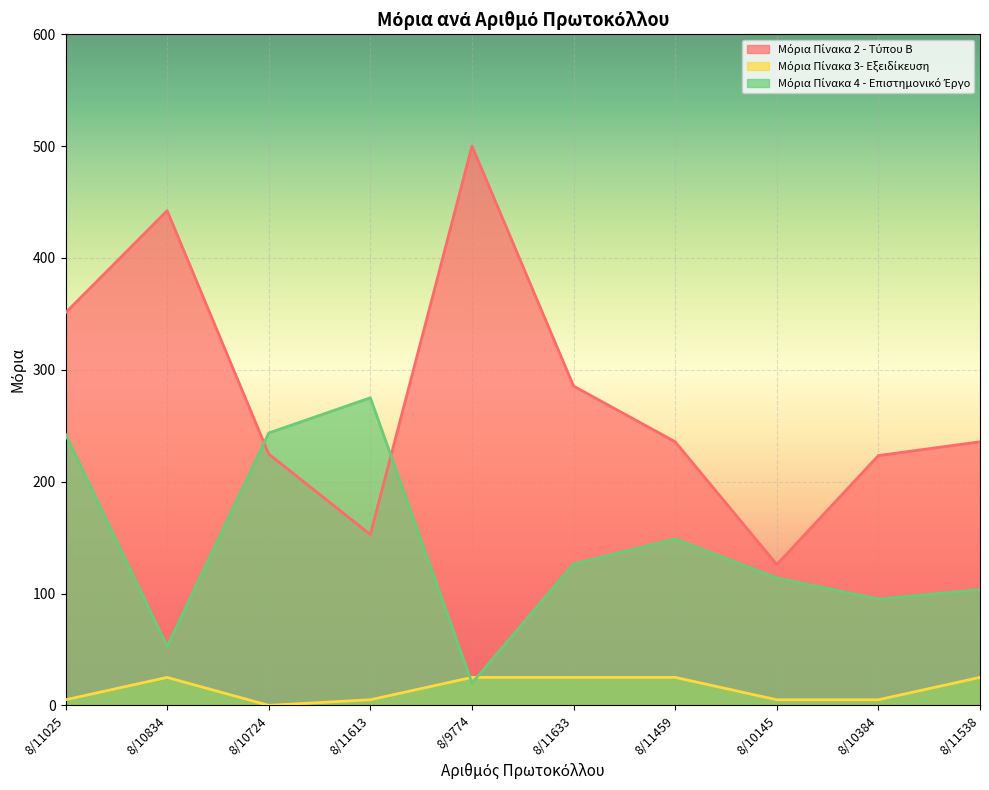

Is it true that Μόρια Πίνακα 4 - Επιστημονικό Έργο equals 103.5 at 8/11538?

True